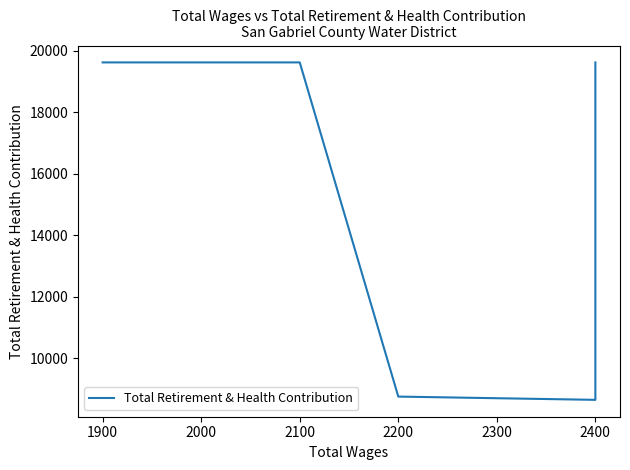

Which has a higher value, 2200 or 2100?

2100